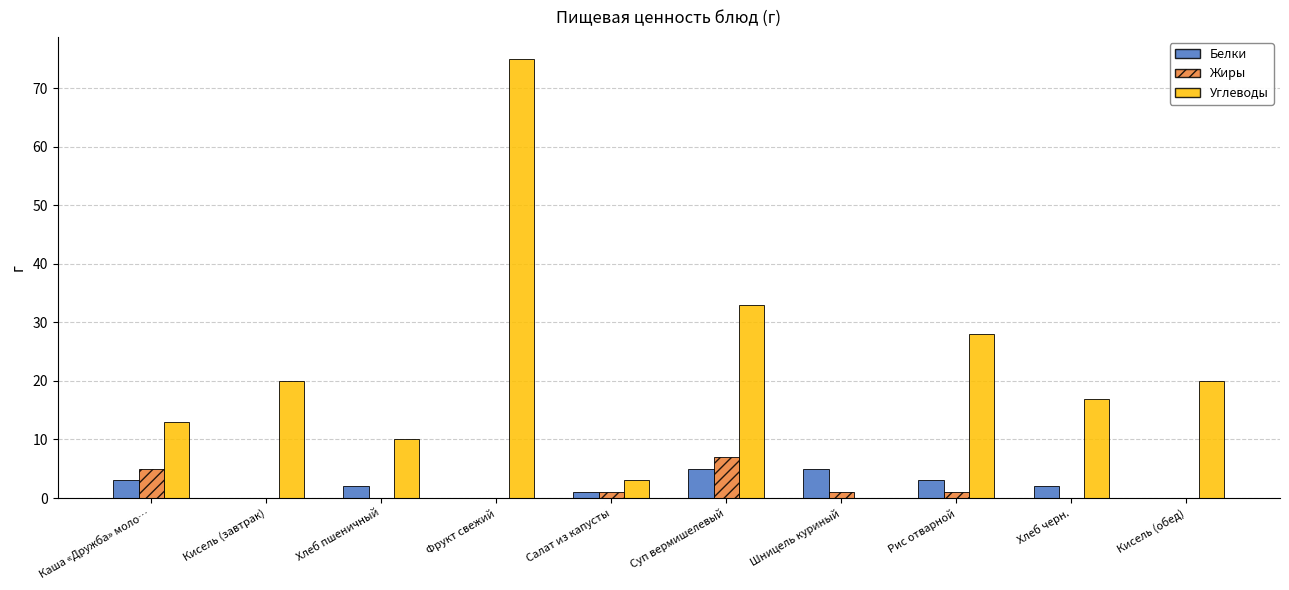

How many categories are shown in the chart?

10